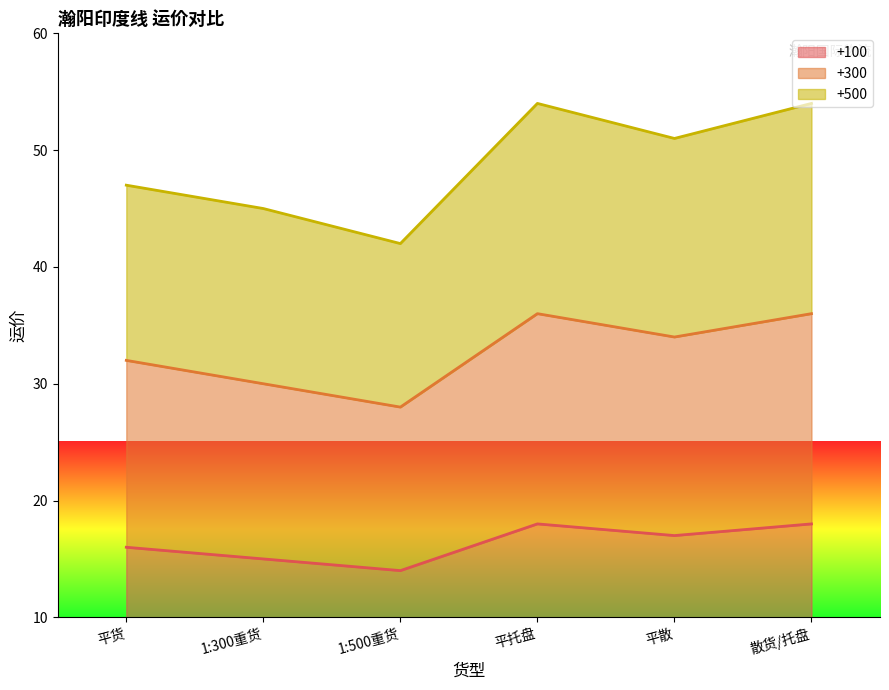

List the series in order of their peak value, highest first.

+500, +300, +100